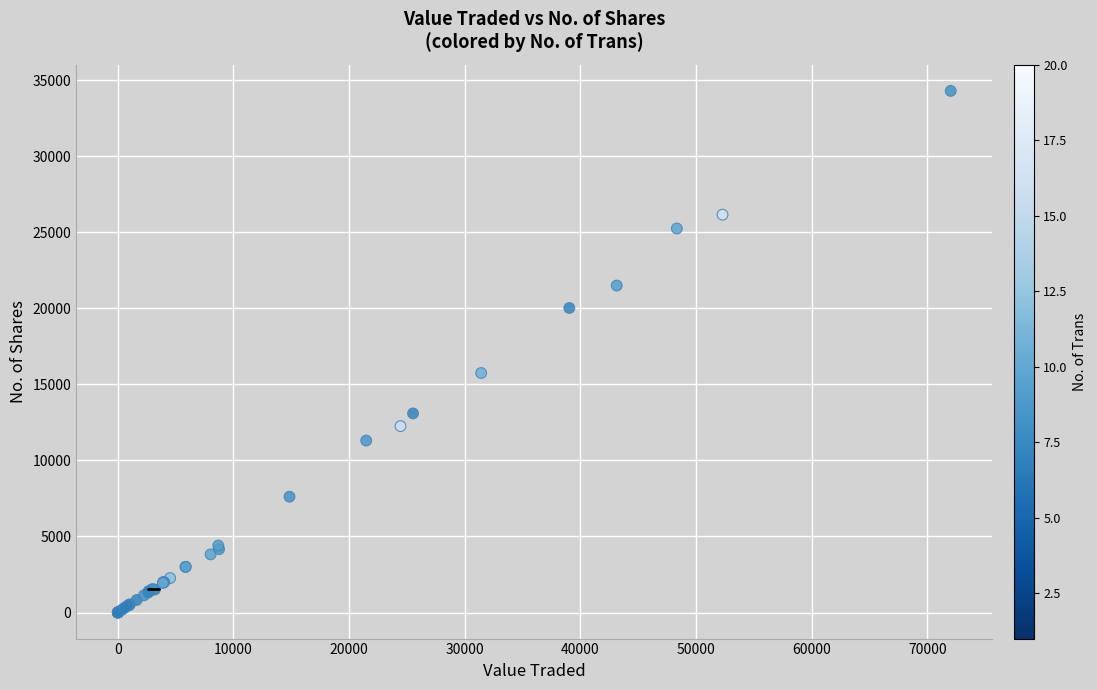

What Y value in the scatter plot is closest to 17150?

15749